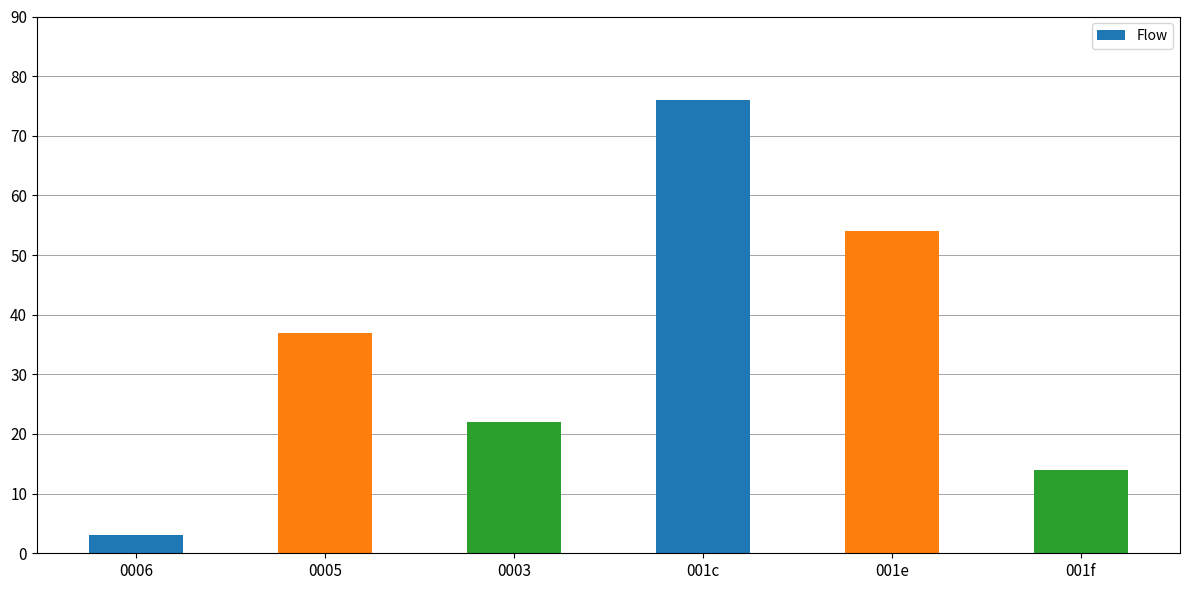

What is the value of the 4th bar from the left?

76